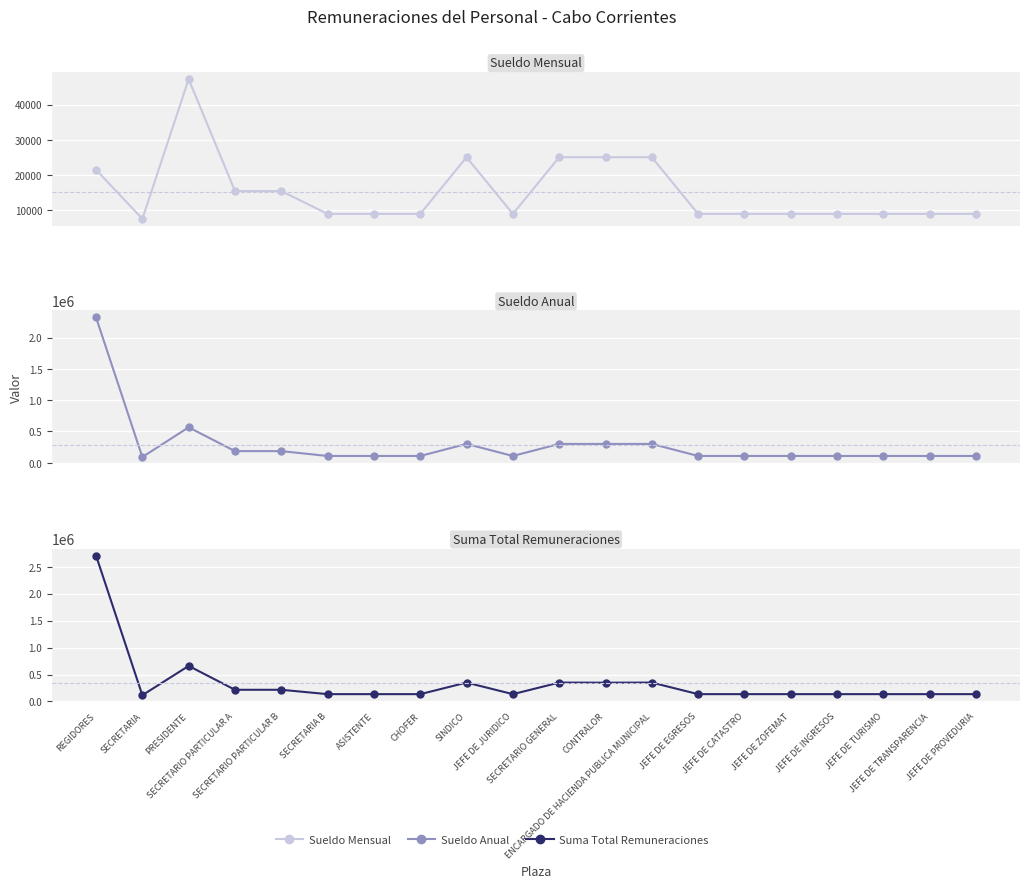

Rank the categories by Suma Total Remuneraciones value from lowest to highest.

SECRETARIA, SECRETARIA B, ASISTENTE, CHOFER, JEFE DE JURIDICO, JEFE DE EGRESOS, JEFE DE CATASTRO, JEFE DE ZOFEMAT, JEFE DE INGRESOS, JEFE DE TURISMO, JEFE DE TRANSPARENCIA, JEFE DE PROVEDURIA, SECRETARIO PARTICULAR A, SECRETARIO PARTICULAR B, CONTRALOR, SINDICO, SECRETARIO GENERAL, ENCARGADO DE HACIENDA PUBLICA MUNICIPAL, PRESIDENTE, REGIDORES